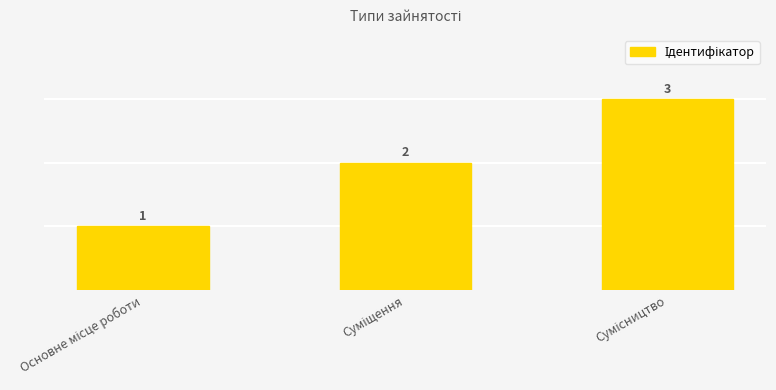

What is the difference between the maximum and second lowest values?

1